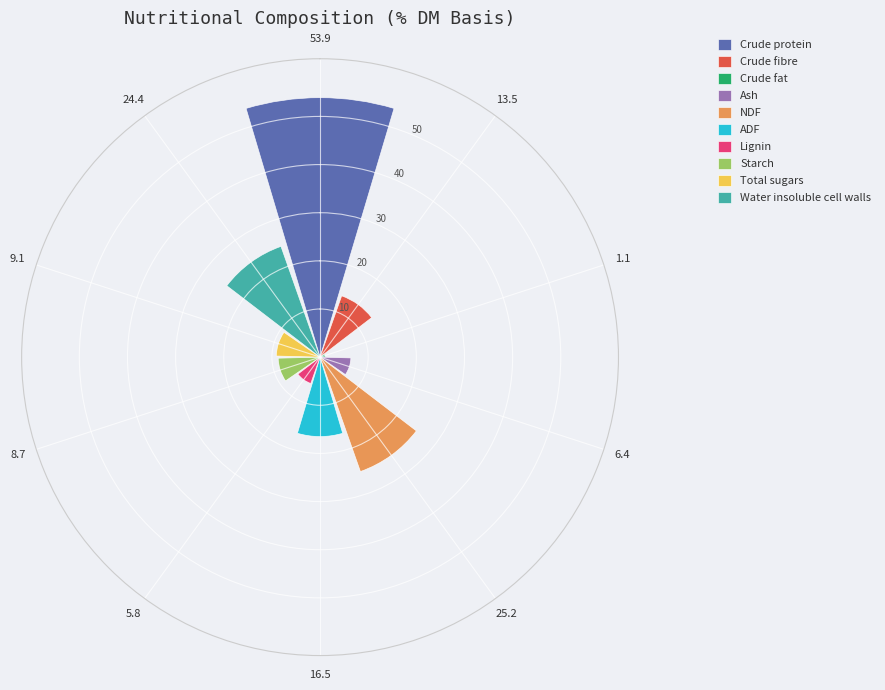

How many categories are shown in the chart?

1